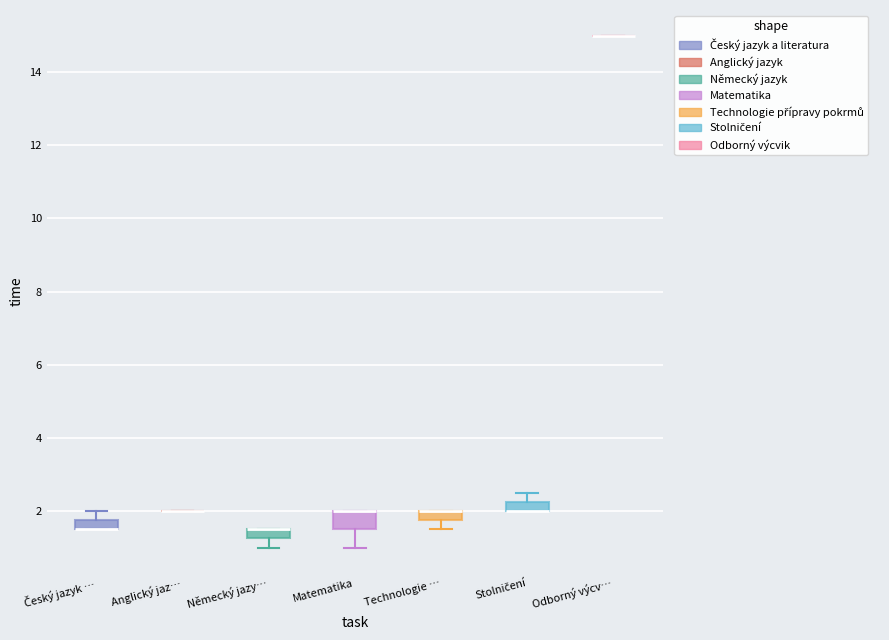

Where is the upper edge of the box for Technologie … on the y-axis? The values are not printed on the chart, so give them approximately, as read against the axis.

2.0